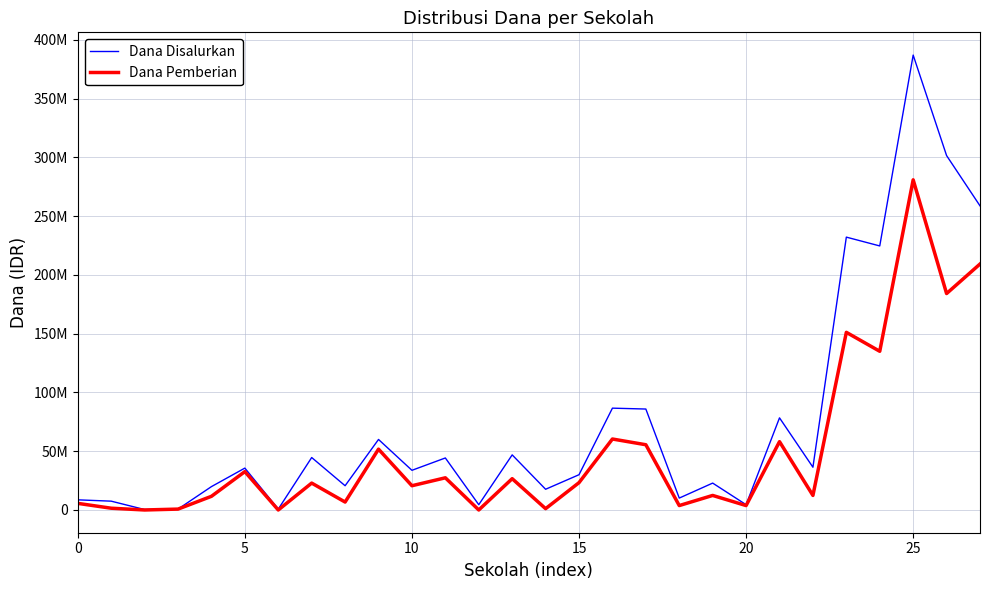

At how many categories does at least one series exceed 255072192?

3